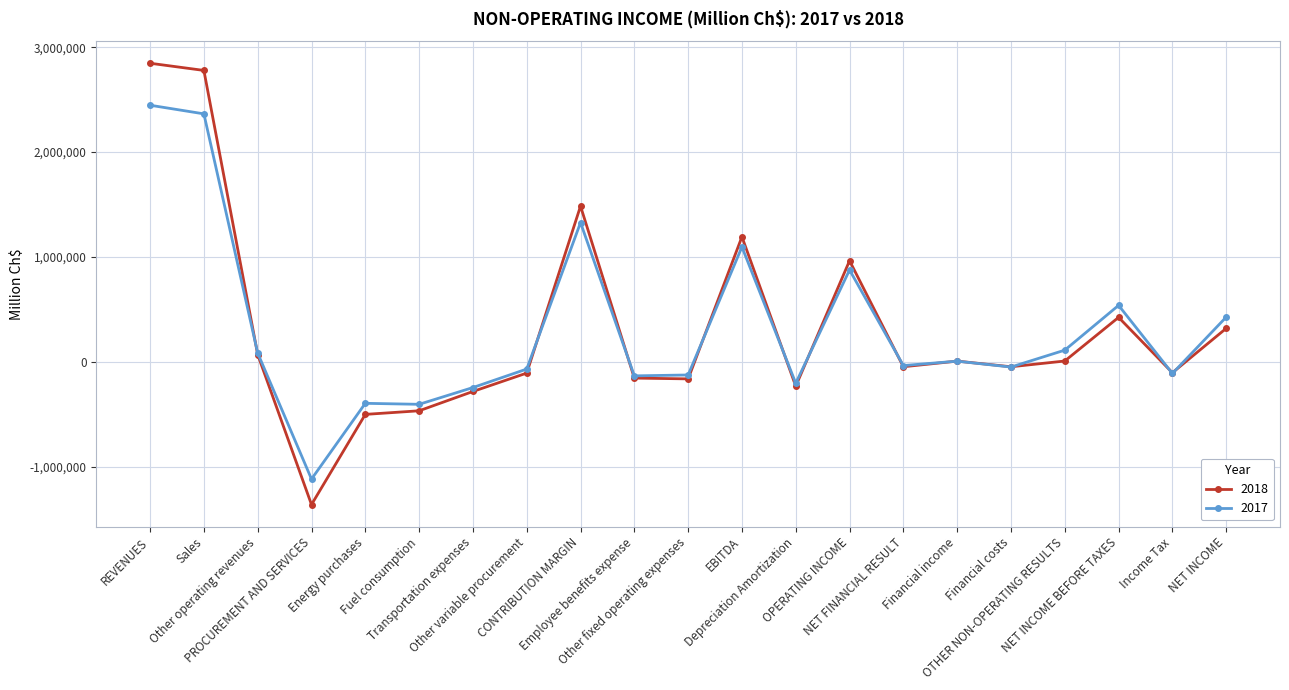

At which label does 2018 reach its minimum?

PROCUREMENT AND SERVICES